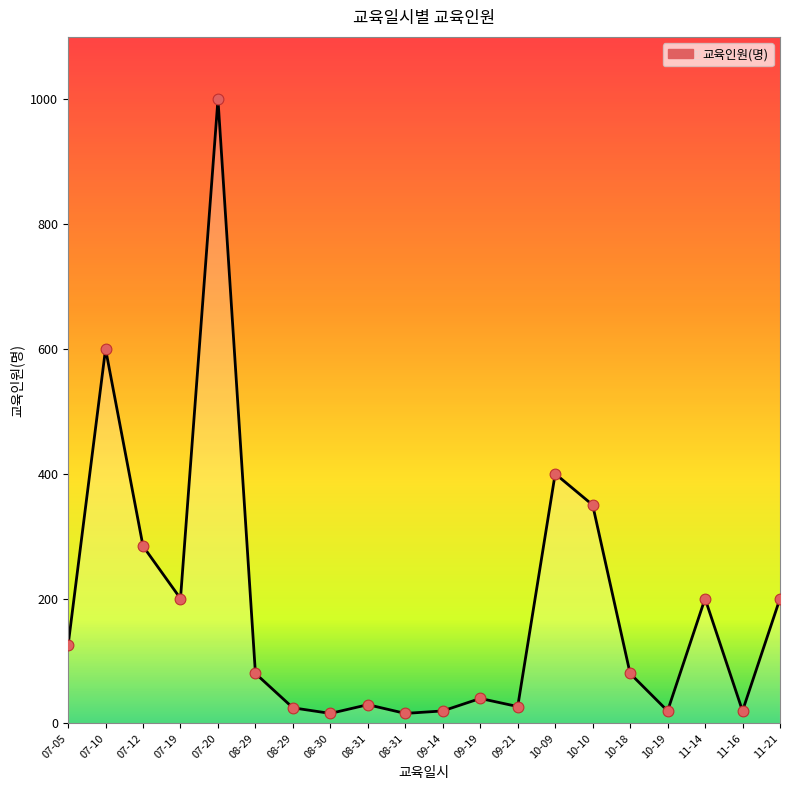

Does the chart have visible grid lines?

No